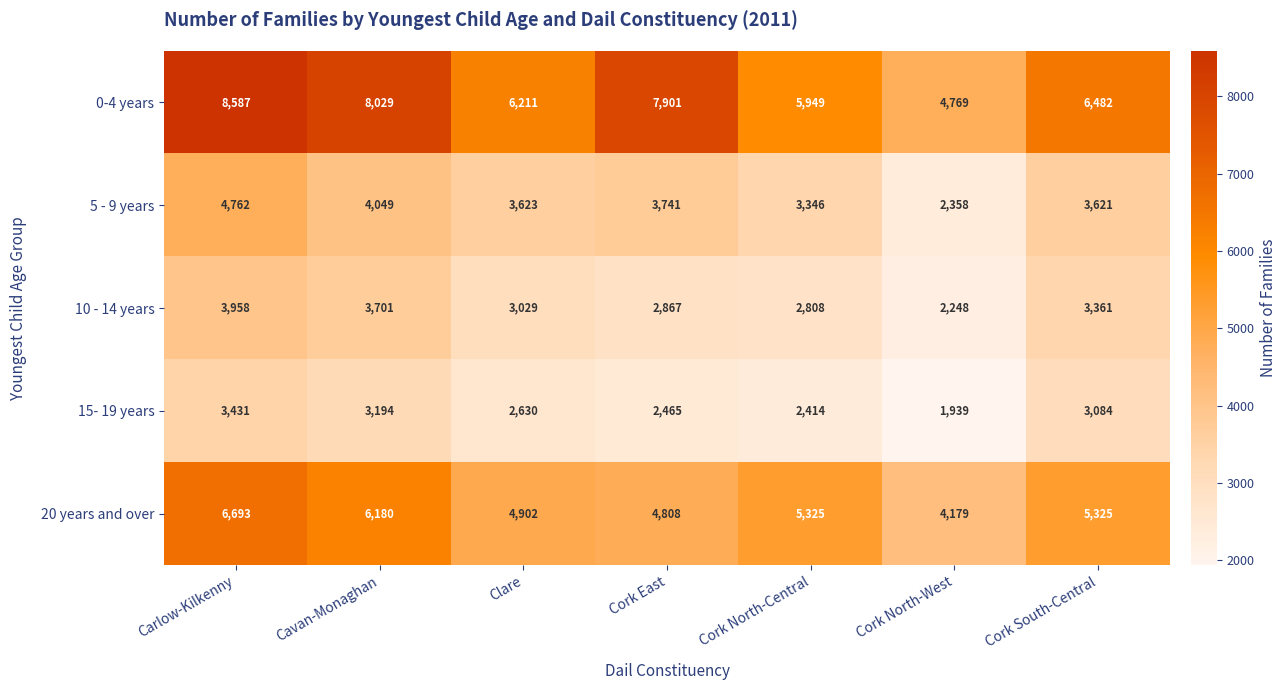

Is the value of 15- 19 years at Cavan-Monaghan greater than the value of 20 years and over at Cork North-West?

No